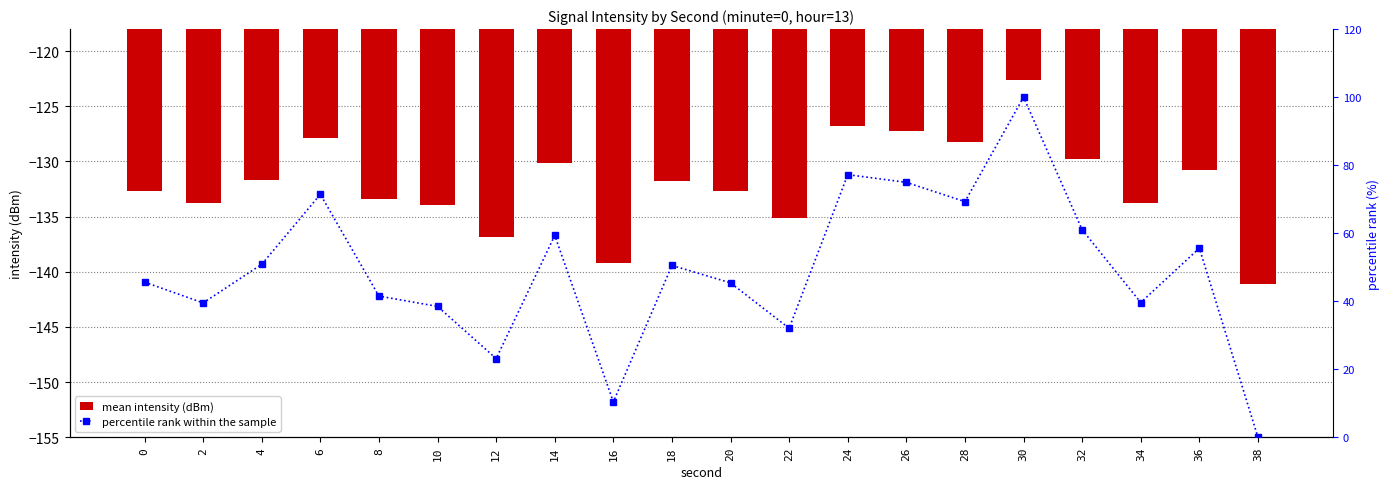

Which label corresponds to the smallest value in the chart?

38